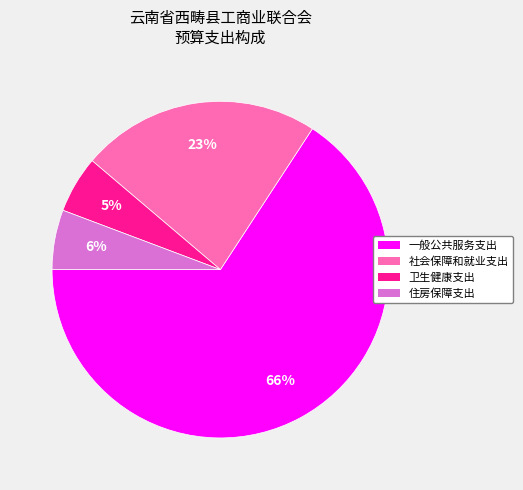

Which slice is the largest?

一般公共服务支出